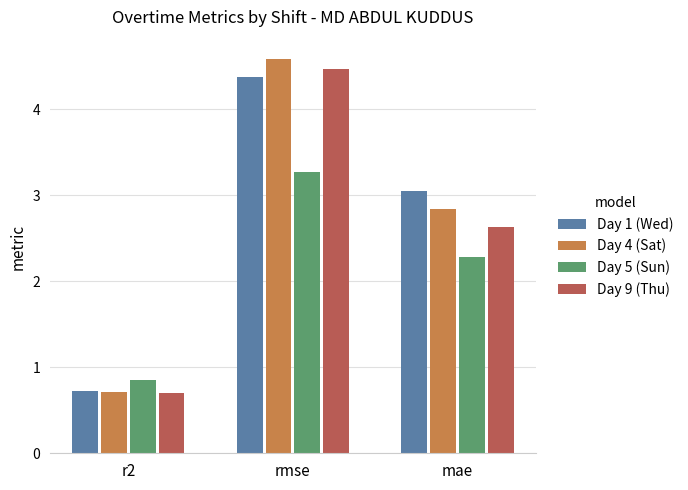

What is the highest value of the Day 9 (Thu) series?

4.5